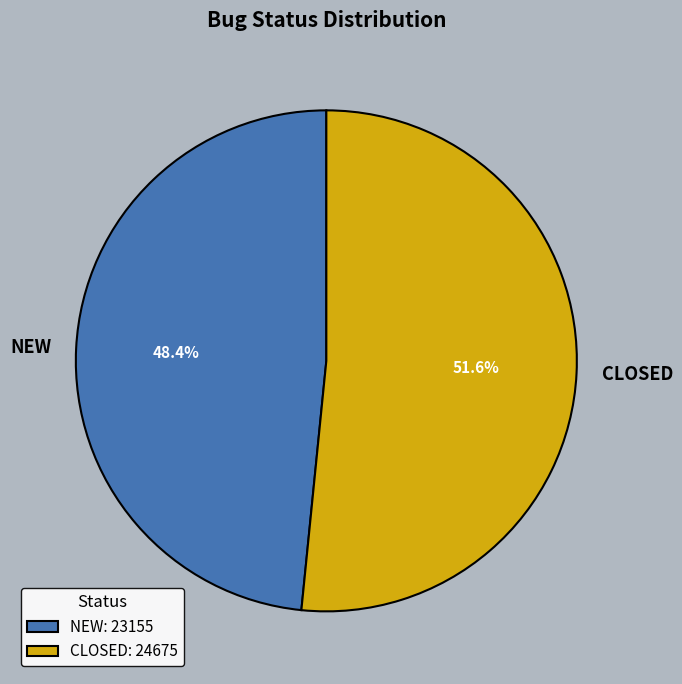

Is it true that CLOSED is 39% of the pie?

False